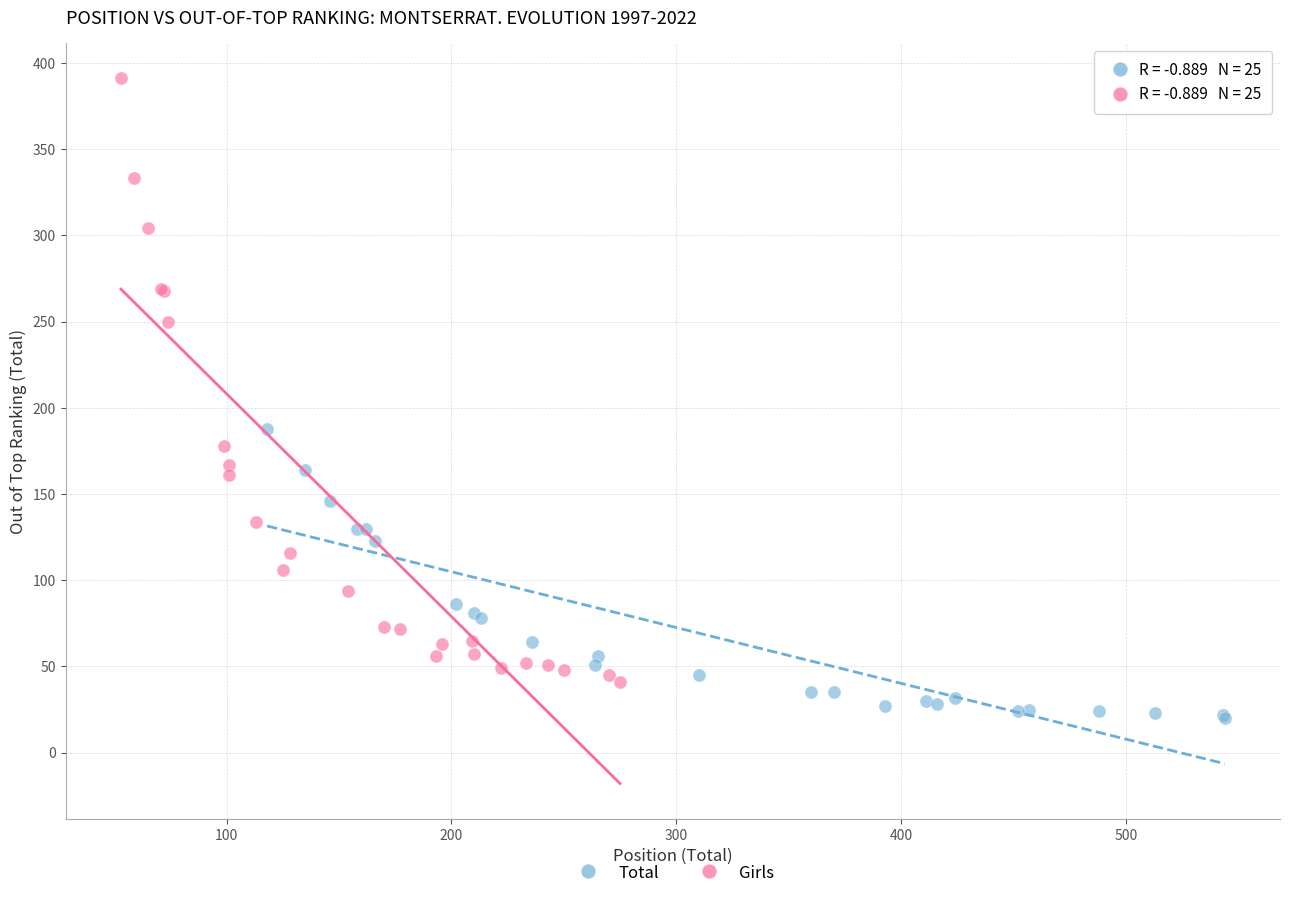

Which series contains the highest Y value?

Girls